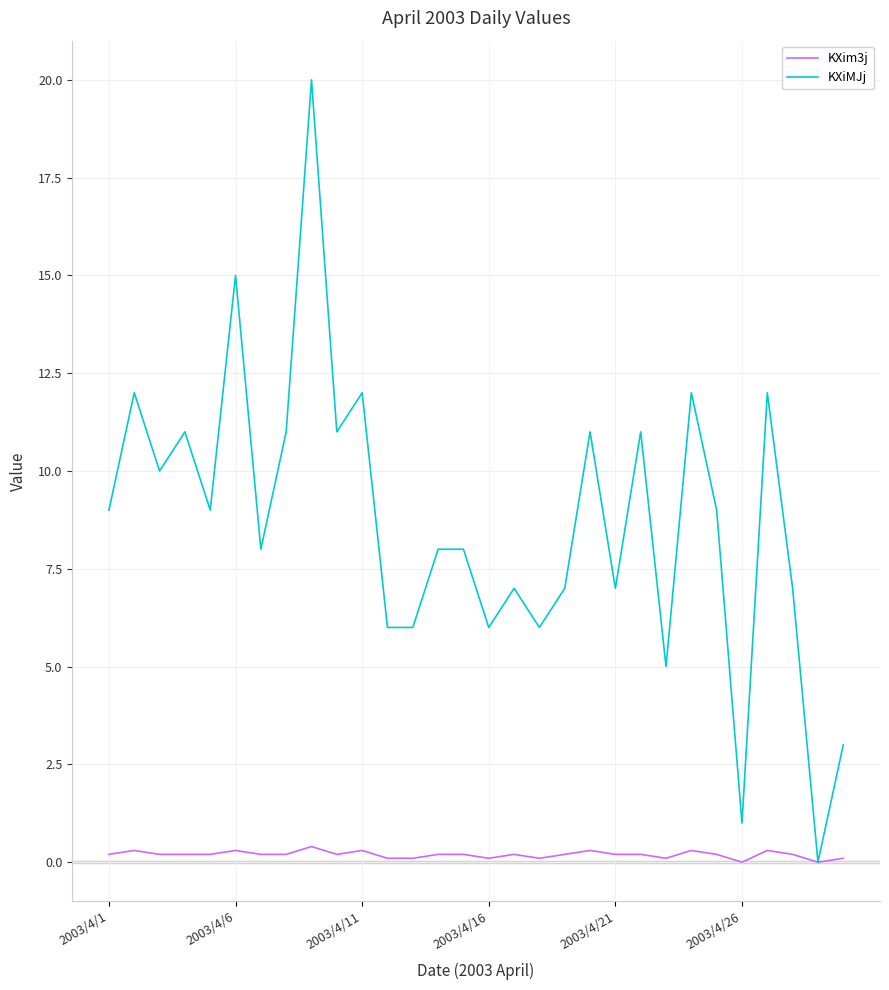

Rank the series by their maximum value, from lowest to highest.

KXim3j, KXiMJj